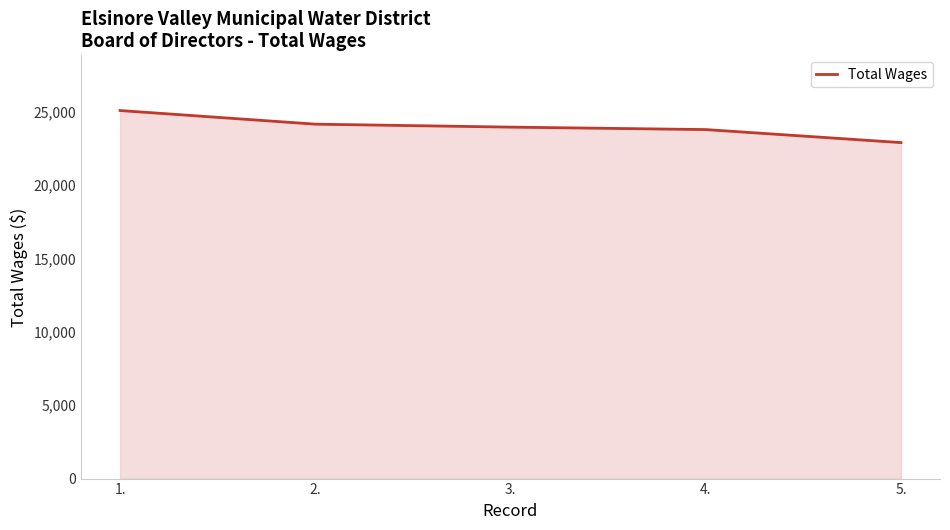

Which has a higher value, 4. or 5.?

4.